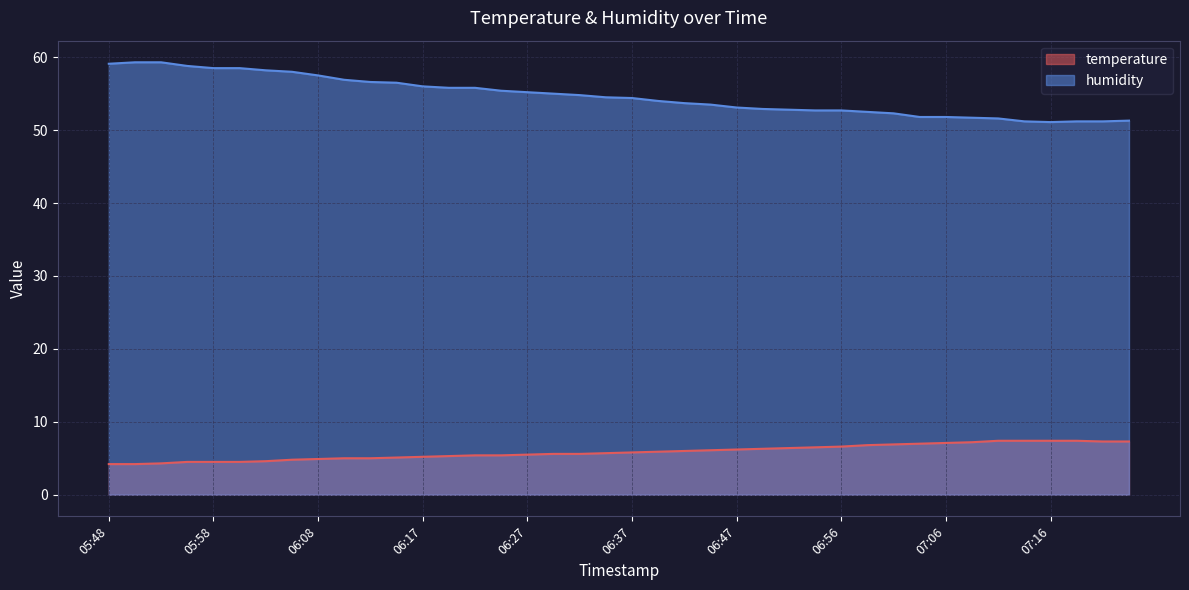

Rank the categories by humidity value from highest to lowest.

05:50, 05:53, 05:48, 05:55, 05:58, 06:00, 06:03, 06:05, 06:08, 06:10, 06:12, 06:15, 06:17, 06:20, 06:22, 06:25, 06:27, 06:29, 06:32, 06:34, 06:37, 06:39, 06:42, 06:44, 06:47, 06:49, 06:51, 06:54, 06:56, 06:59, 07:01, 07:04, 07:06, 07:08, 07:11, 07:23, 07:13, 07:18, 07:21, 07:16